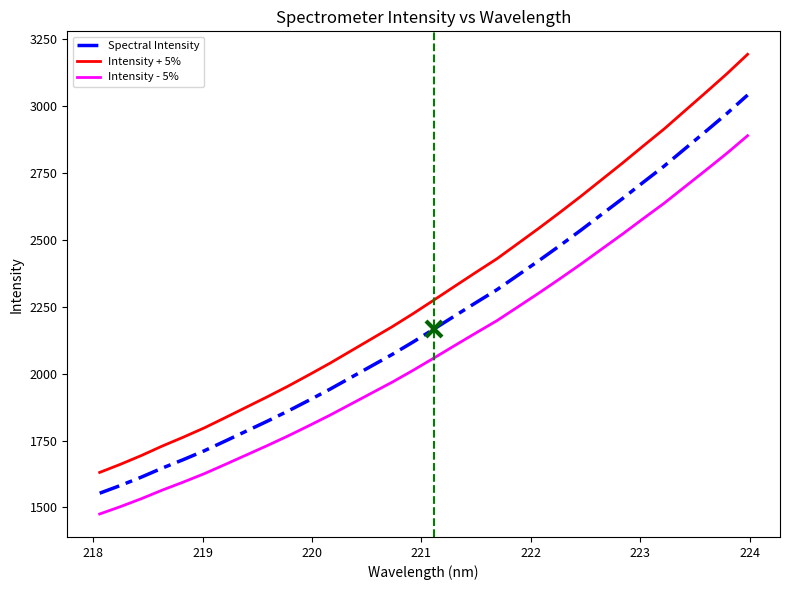

What is the minimum value for Intensity + 5%?

1630.8